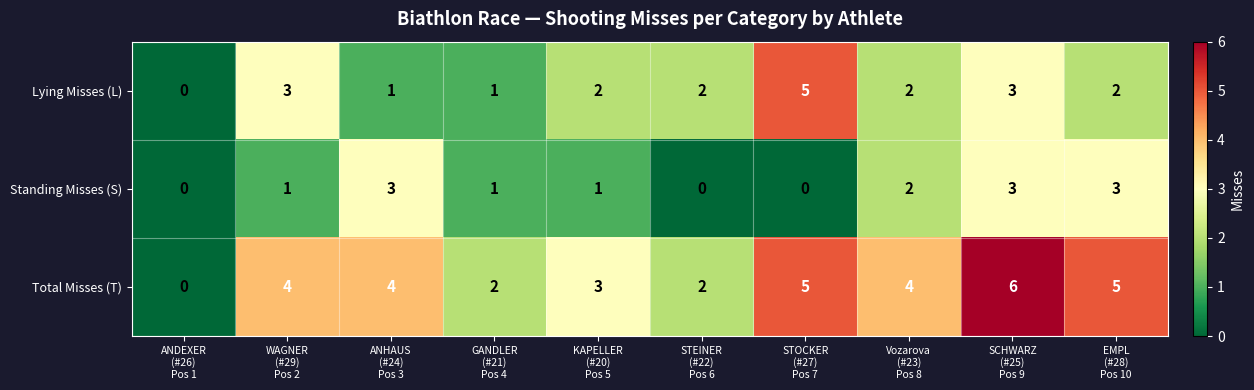

How many distinct data groups are displayed?

3